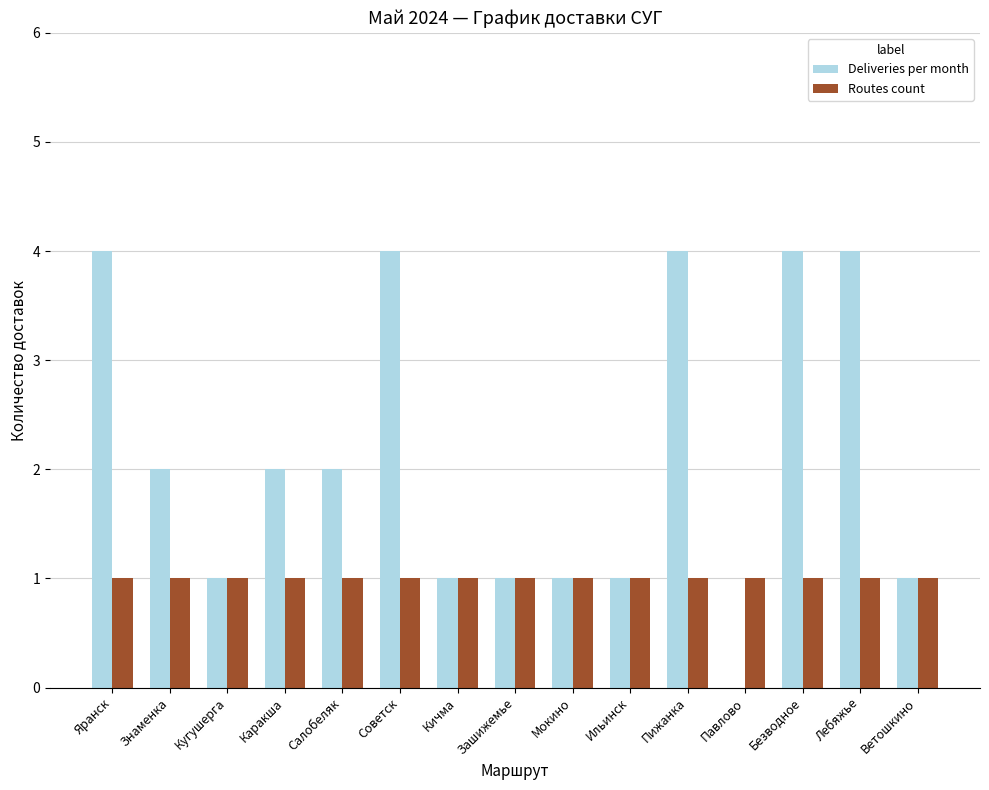

Count the number of data series in this chart.

2